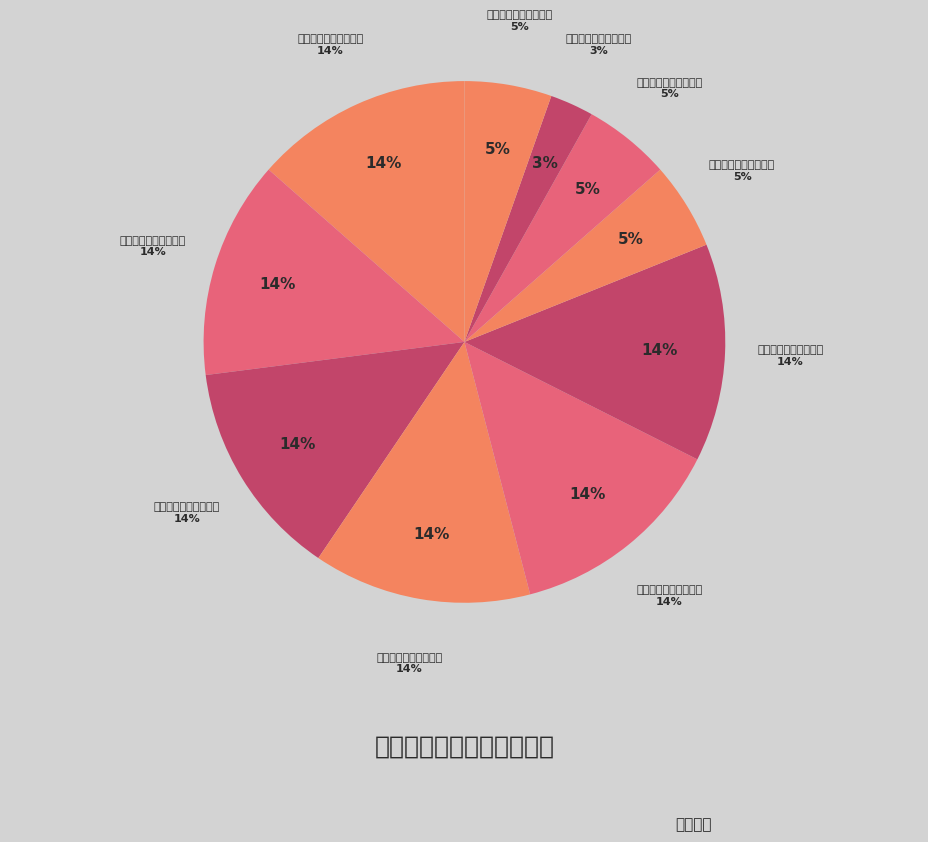

Count the number of slices in the pie.

10